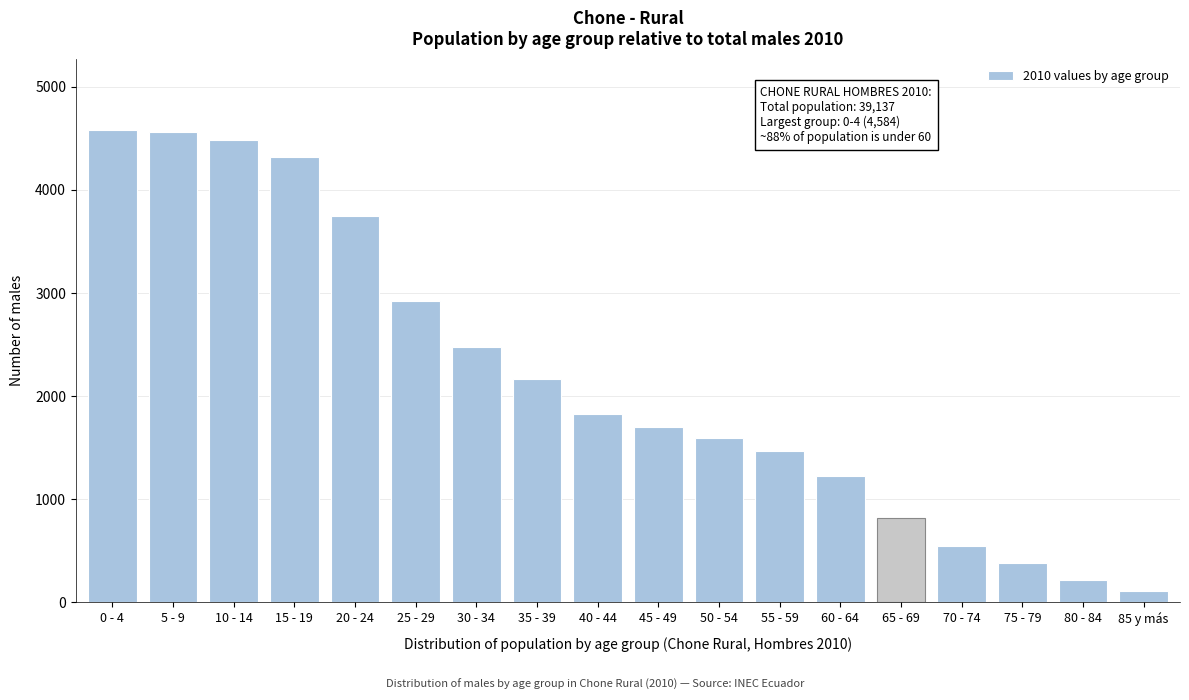

Reading left to right, extract all data points from this chart.

4584	4561	4484	4318	3746	2923	2479	2162	1825	1699	1598	1465	1221	815	546	377	221	113